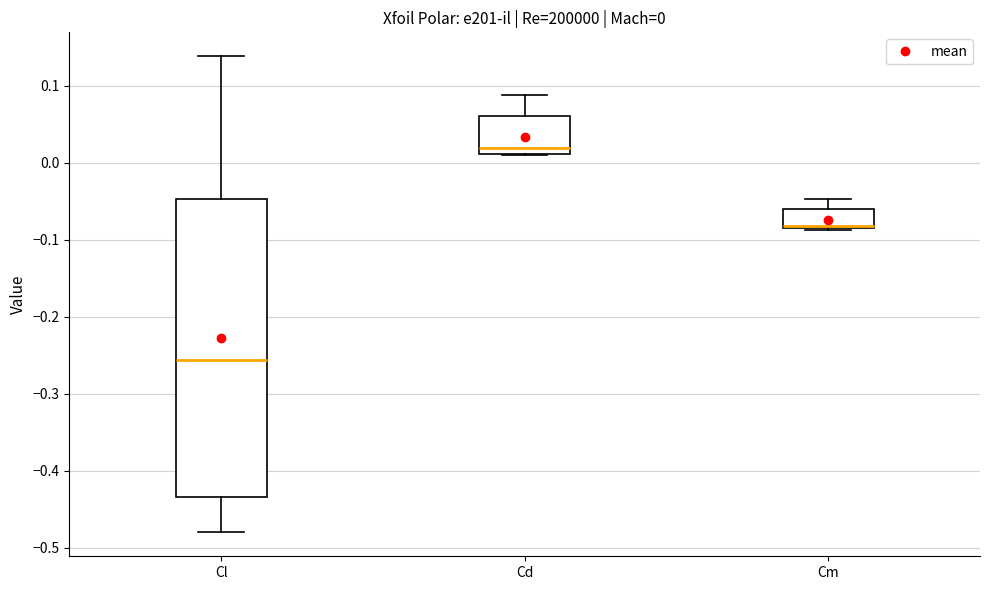

Which box's median line is the lowest?

Cl